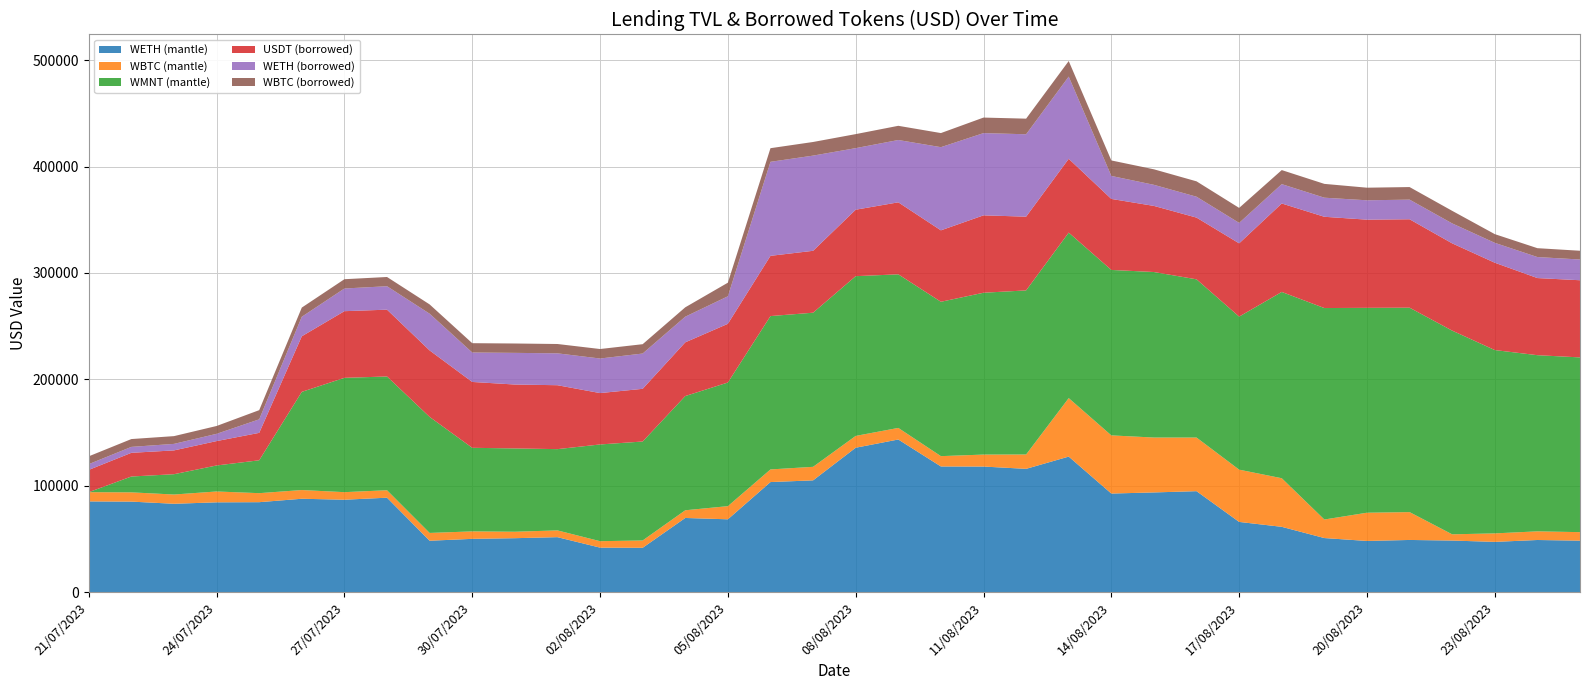

Reading right to left, what are all the values shown in this chart?

WETH (mantle): 48307.6	48927.4	47160.6	48410.2	48969.3	48029.9	50757.9	61312.0	65931.7	94837.5	93657.3	92614.1	127349.8	115827.8	117986.3	118072.7	143425.6	135687.2	105005.6	103404.5	68388.8	69641.2	41606.3	41759.1	51596.6	50630.6	50010.5	48233.5	88704.5	86803.0	87716.9	84486.5	84343.8	82991.4	85022.2	85214.1
WBTC (mantle): 8011.2	8139.3	7983.7	5859.2	26185.6	26551.9	17436.3	45700.4	49136.1	50416.2	51609.3	54677.7	54988.2	13509.3	11261.4	9707.0	10889.3	11115.3	12729.1	11877.9	12376.0	7235.4	6889.5	6057.5	6369.3	6063.8	7014.4	7342.1	7013.1	7108.6	8184.1	8481.8	10206.6	8704.0	8704.6	8689.3
WMNT (mantle): 164286.0	165629.8	172373.4	191515.7	192207.2	192637.8	198823.3	175138.9	143901.6	148766.5	155623.1	155569.1	155614.9	154273.0	152164.4	145137.1	144417.5	150187.8	144906.2	144196.1	116234.5	107395.2	93029.8	90948.0	76395.4	78335.5	78589.3	109076.1	106964.8	107491.5	92310.5	30911.9	24453.7	19098.9	14900.3	0.0
USDT (borrowed): 72558.0	72519.7	82120.0	82065.6	83137.9	82911.8	85813.8	83189.7	68878.7	58041.5	62161.8	66767.8	69403.9	69335.8	72770.9	67171.3	67696.6	62493.4	58204.0	56633.6	55198.6	50506.7	49543.1	48306.0	60107.5	60078.9	61923.0	62522.2	62812.5	62680.6	52273.6	25784.2	22932.0	22380.0	22278.3	20946.4
WETH (borrowed): 19497.8	19747.6	18697.5	18744.4	18460.0	18204.2	17947.0	18188.8	19228.0	19626.2	19821.3	21608.1	77280.4	77475.3	77316.5	78194.5	58583.3	57878.4	89495.3	88397.1	25869.8	24122.3	33185.8	32493.5	29964.7	29769.3	27683.2	34519.1	22033.6	21315.7	18332.3	12710.8	6807.3	6119.2	5570.2	5411.0
WBTC (borrowed): 8227.7	8350.7	8182.5	11831.9	11817.0	11846.1	12988.3	13211.8	14099.9	14465.9	14587.4	14568.1	14630.0	14671.5	14615.7	13259.6	13355.3	13190.0	12817.6	12812.4	12796.8	8801.4	8781.5	8931.0	8783.3	8811.7	8760.0	8739.8	8696.0	8734.5	8644.4	8641.4	7385.9	7303.9	7365.4	7353.7